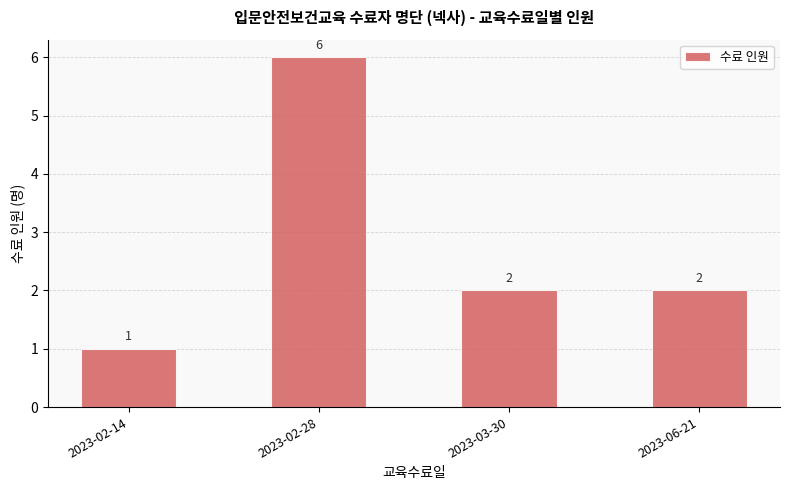

The chart shows a value of 1 at 2023-02-28. True or false?

False